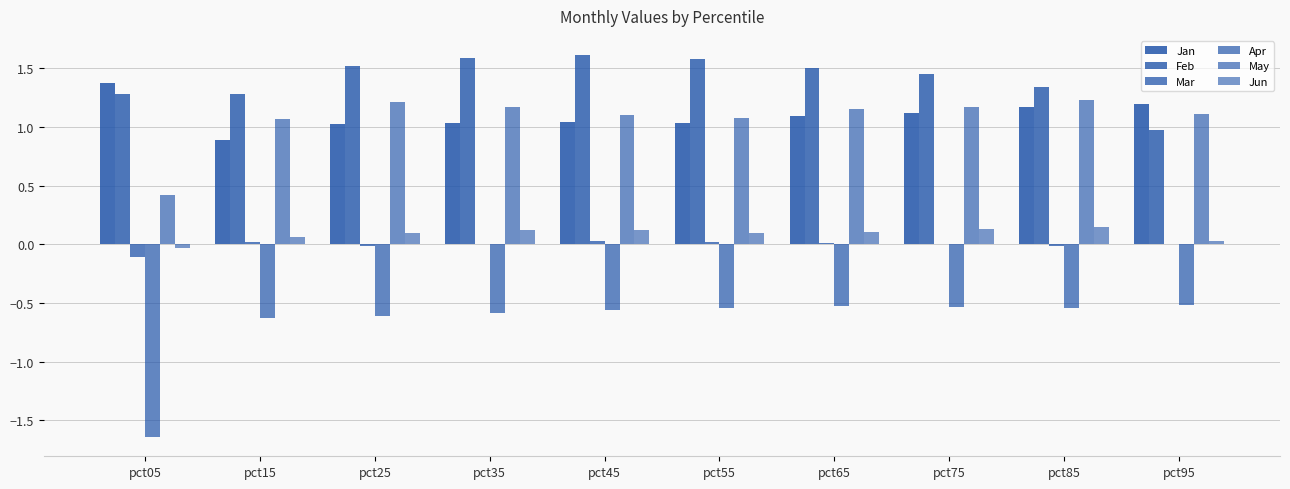

Rank the series at pct15 from highest to lowest value.

Feb, May, Jan, Jun, Mar, Apr